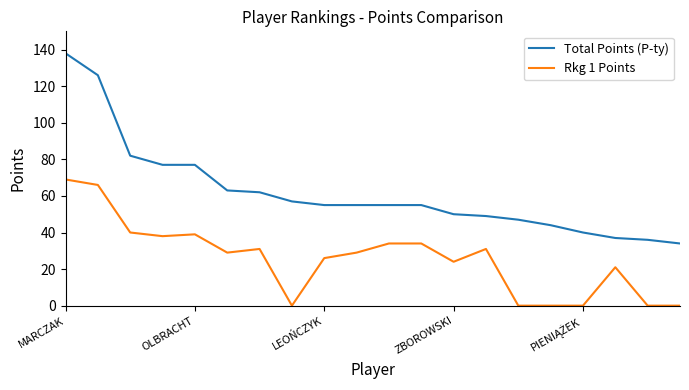

Which series has the largest total across all categories?

Total Points (P-ty)